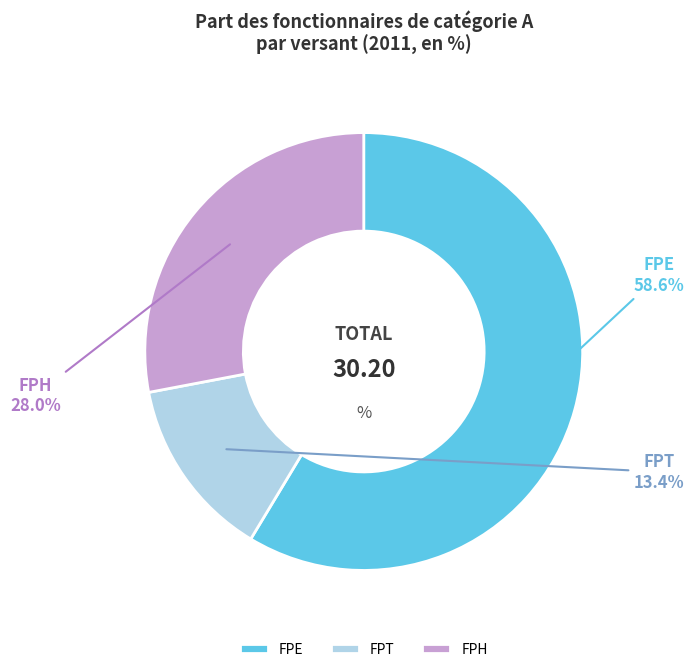

Rank the categories by value from lowest to highest.

FPT, FPH, FPE